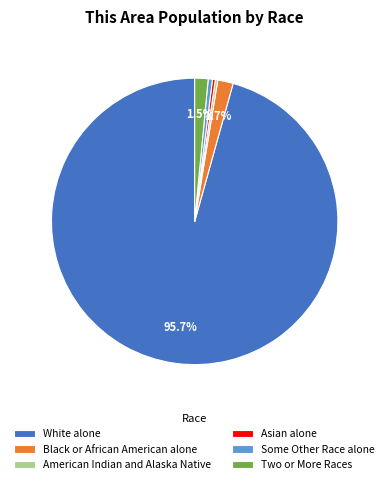

Between Black or African American alone and American Indian and Alaska Native, which is larger?

Black or African American alone